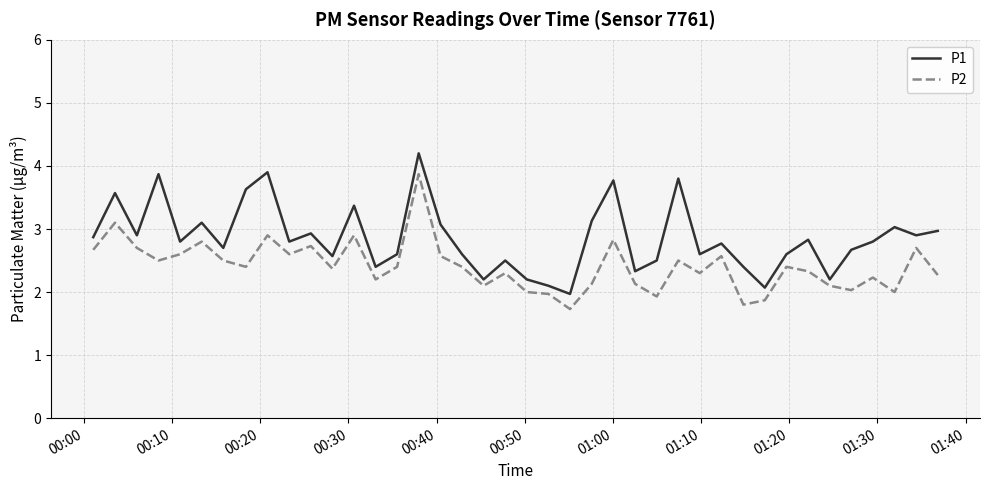

Which series has the widest spread of values?

P1